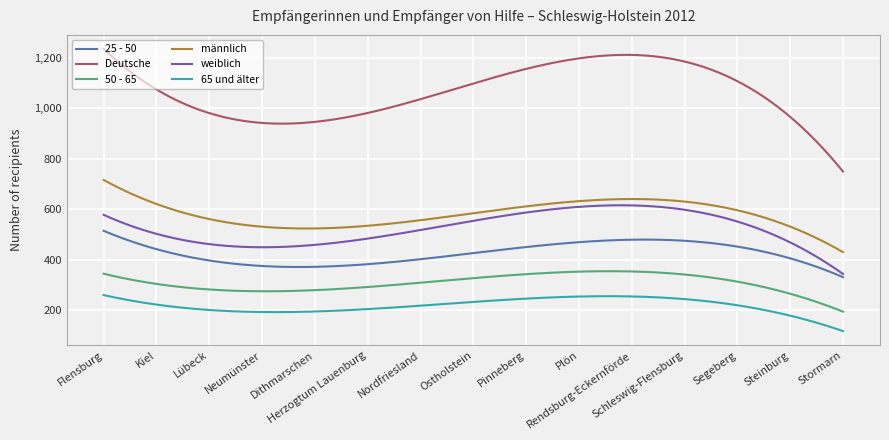

Which series has the largest total across all categories?

Deutsche